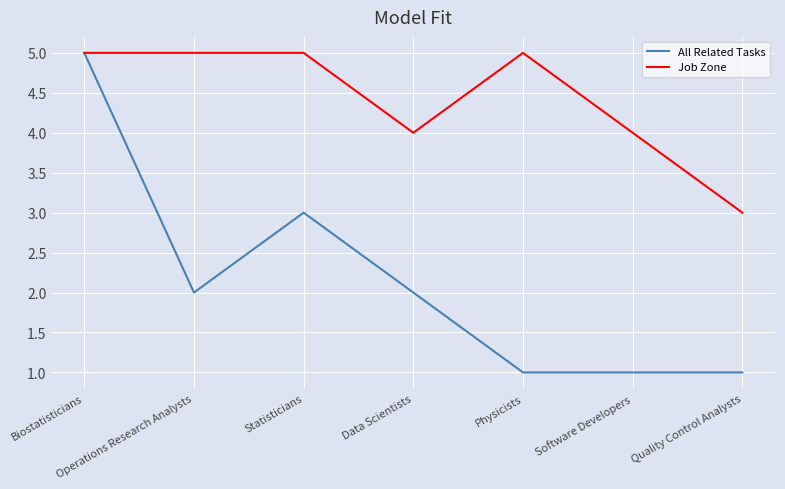

At Data Scientists, list the series in order from largest to smallest.

Job Zone, All Related Tasks